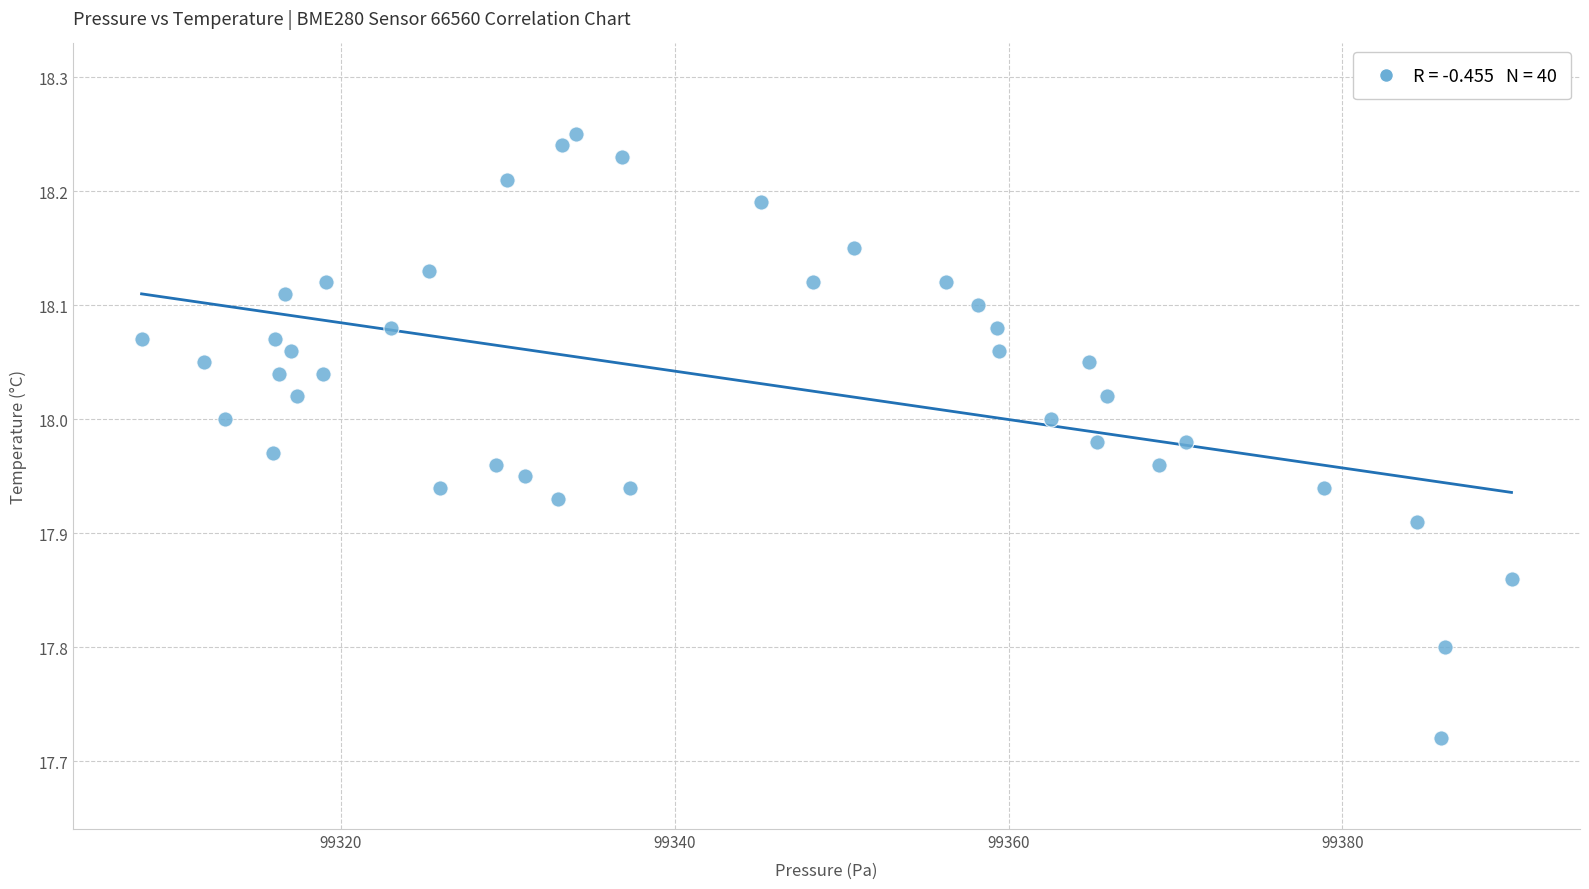

What is the range of X values (max minus min)?

82.1